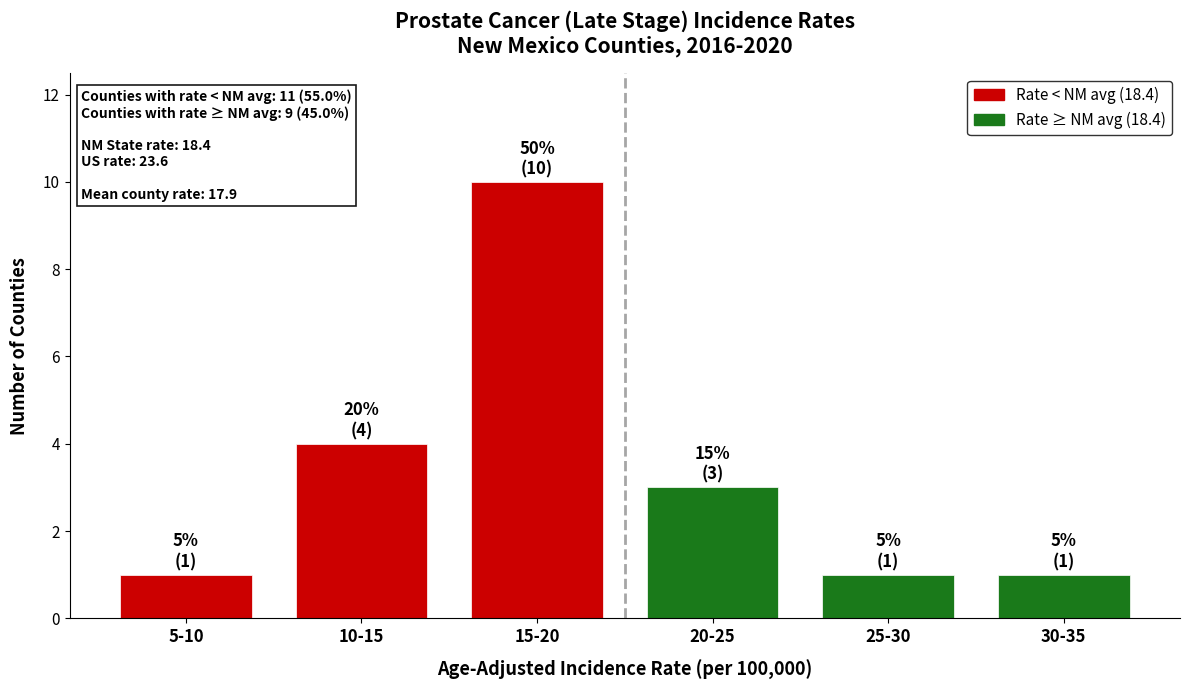

Reading left to right, extract all data points from this chart.

1	4	10	3	1	1